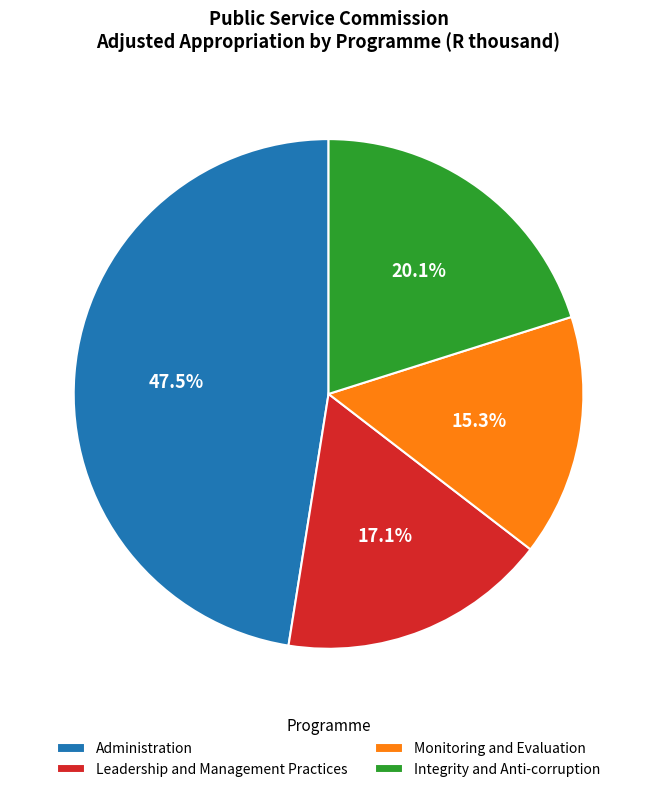

To the nearest percent, what is the combined percentage of Integrity and Anti-corruption and Administration?

68%